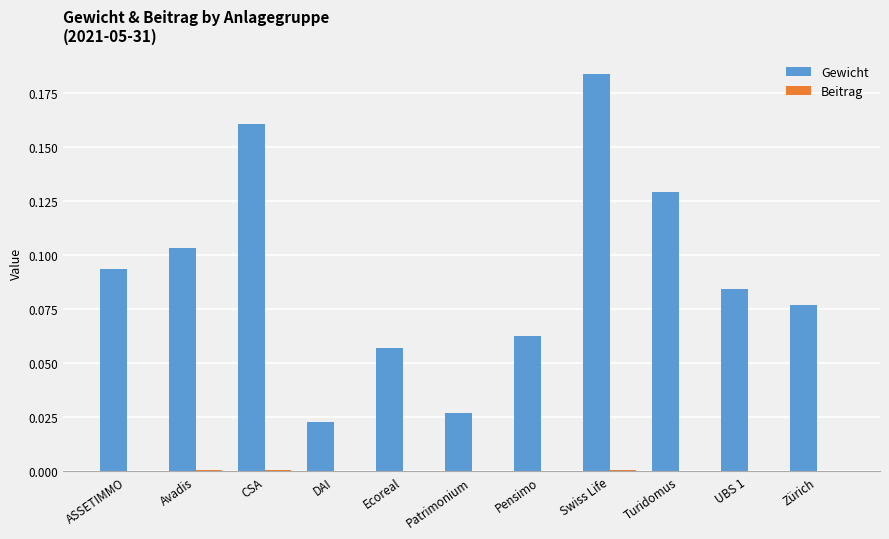

How many data points does each series have?

11